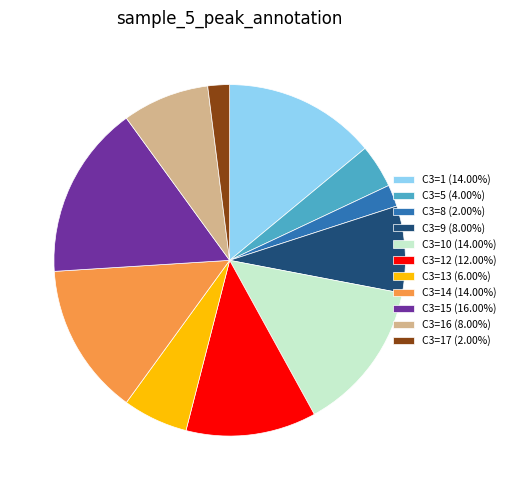

Combined, do C3=13 (6.00%) and C3=10 (14.00%) account for over 50%?

No